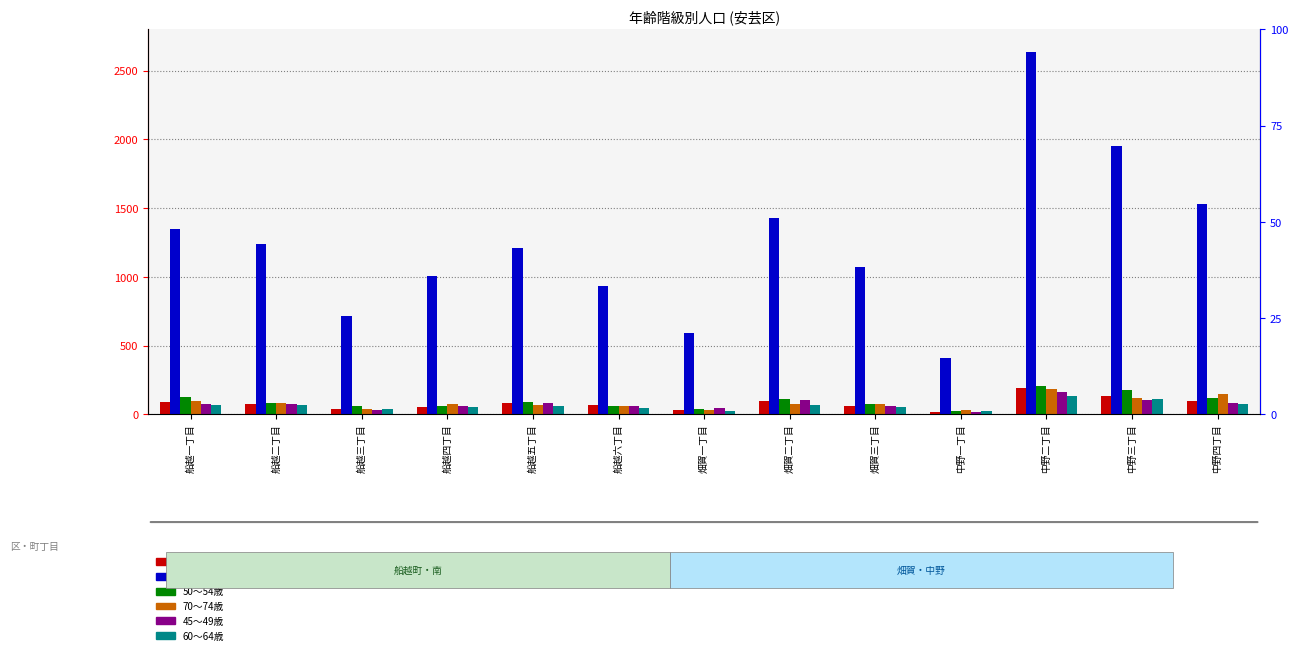

Which series has the largest total across all categories?

総数